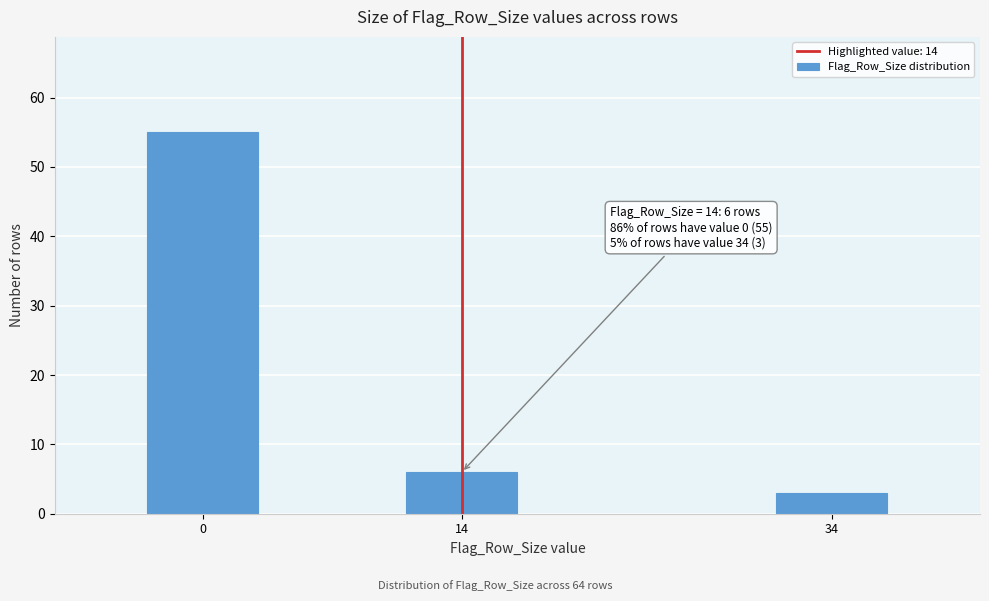

Reading right to left, what are all the values shown in this chart?

34=3	14=6	0=55